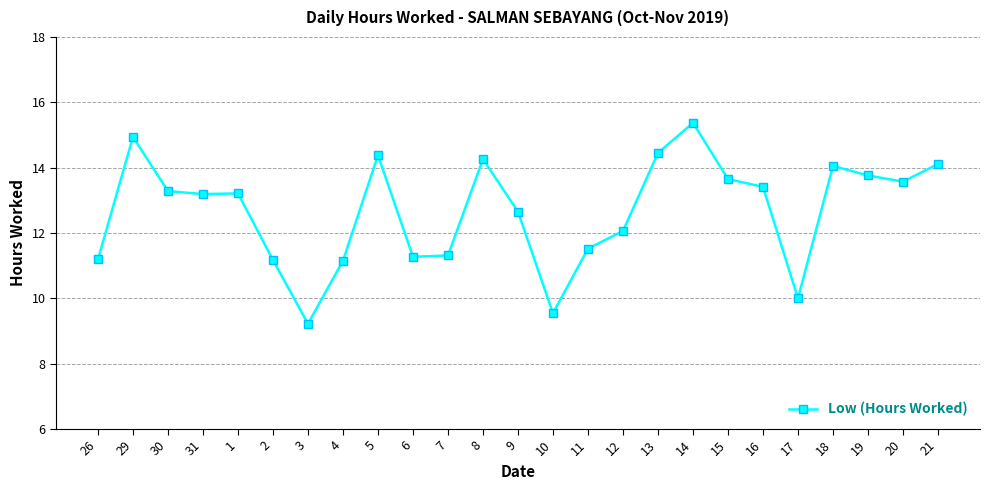

What position from the right is 8?

14